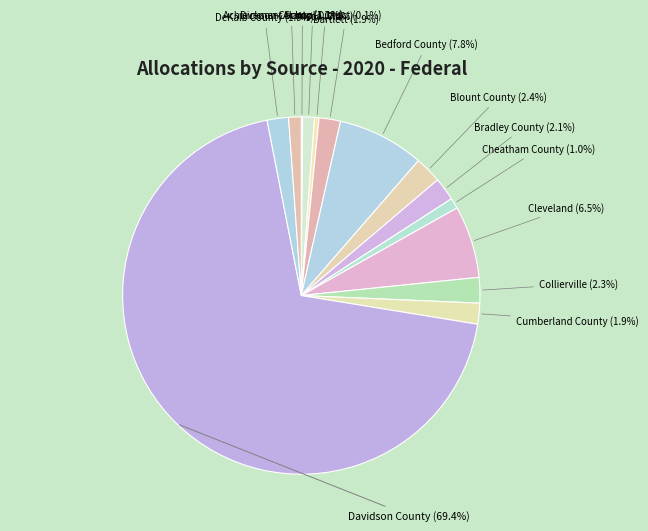

To the nearest percent, what percentage of the pie is Blount County?

2%